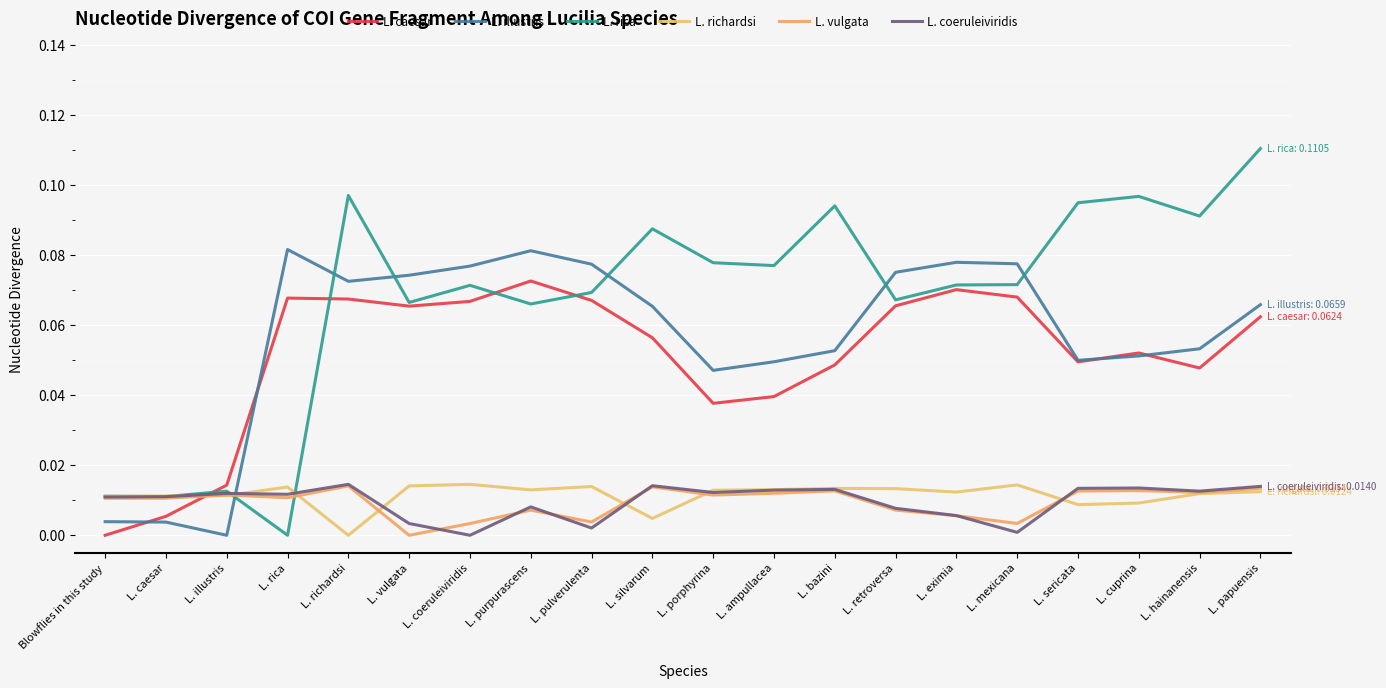

What position from the right is L. caesar?

19